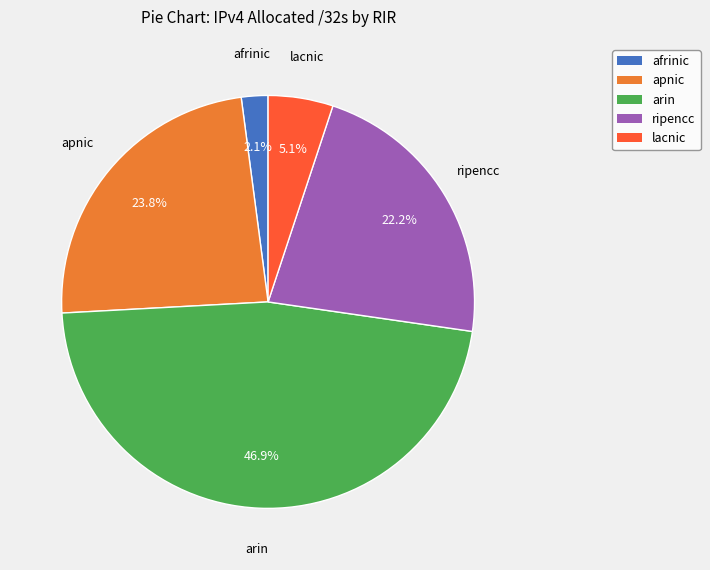

How many slices are in this pie chart?

5